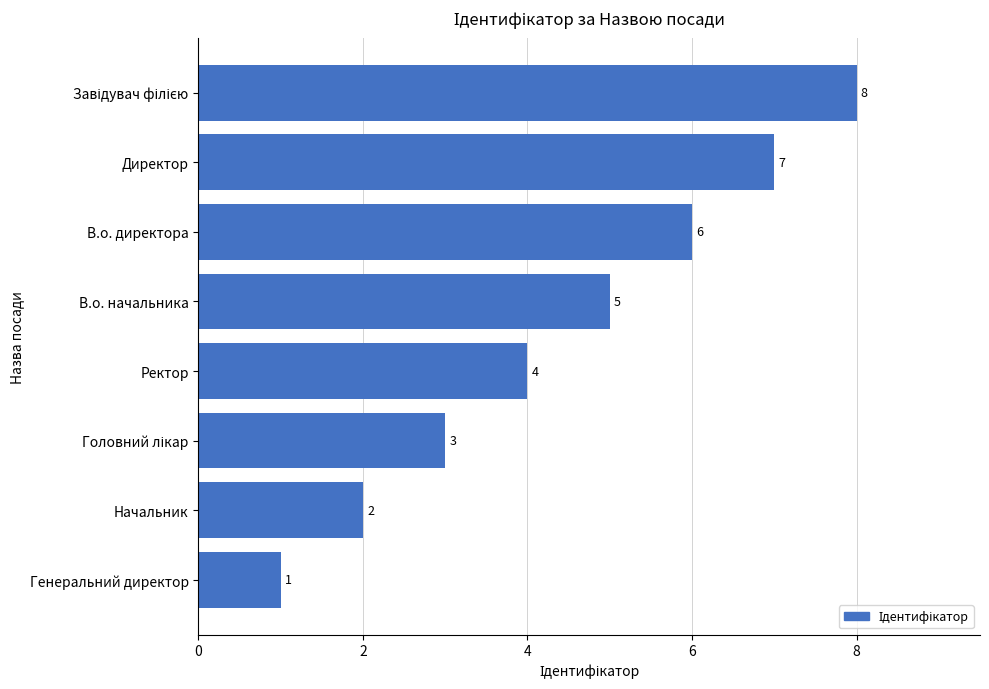

True or false: the data shows 10 at В.о. директора.

False